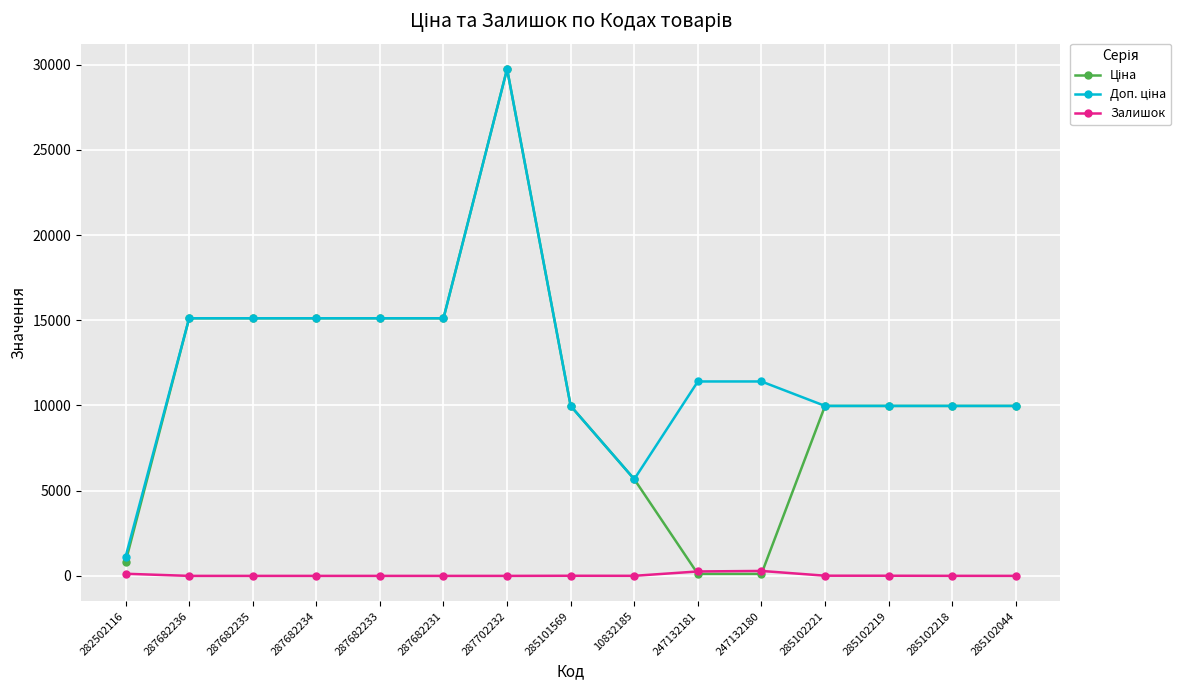

What is the spread (max minus min) of values at 287682231?

15120.0